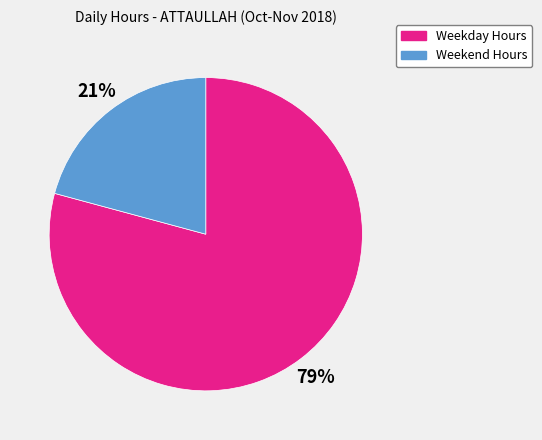

To the nearest percent, what is the average slice percentage?

50%